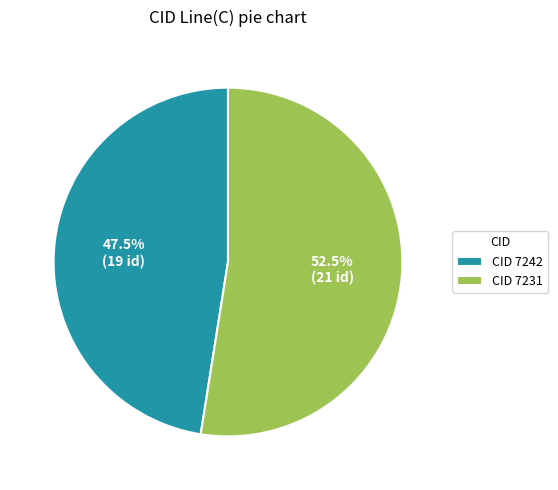

Is the sum of CID 7242 and CID 7231 greater than half?

Yes